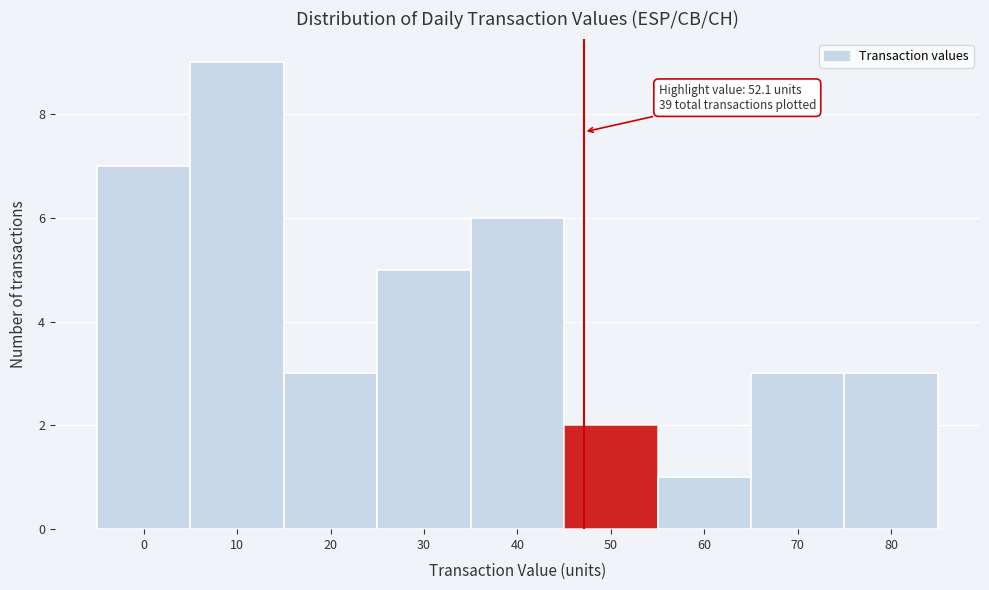

Reading left to right, list all the values displayed in this chart.

0=7	10=9	20=3	30=5	40=6	50=2	60=1	70=3	80=3